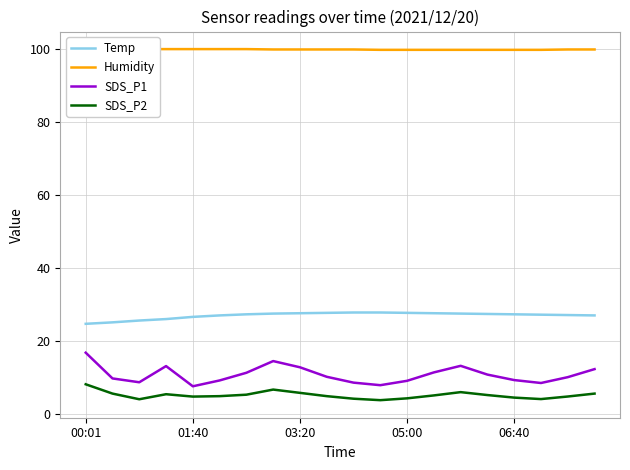

What is the smallest value displayed?

3.8